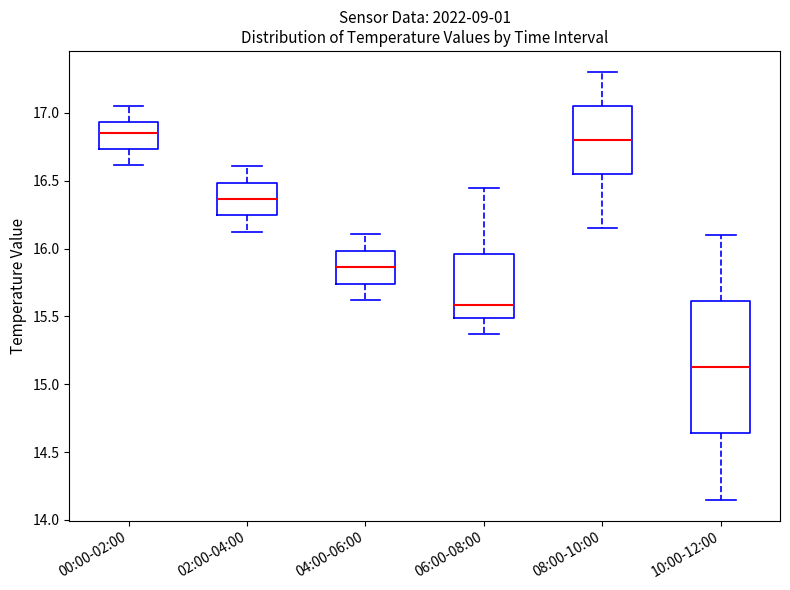

Reading left to right, transcribe this box plot: for each box, give where its median line is, the range the box spans, and where its two whiskers end, as read against the y-axis. The values are not printed on the chart, so give them approximately, as read against the axis.

00:00-02:00: median 16.85, box 16.75 to 16.95, whiskers 16.60 to 17.05
02:00-04:00: median 16.35, box 16.25 to 16.50, whiskers 16.10 to 16.60
04:00-06:00: median 15.85, box 15.75 to 16.00, whiskers 15.60 to 16.10
06:00-08:00: median 15.60, box 15.50 to 15.95, whiskers 15.35 to 16.45
08:00-10:00: median 16.80, box 16.55 to 17.05, whiskers 16.15 to 17.30
10:00-12:00: median 15.15, box 14.65 to 15.60, whiskers 14.15 to 16.10